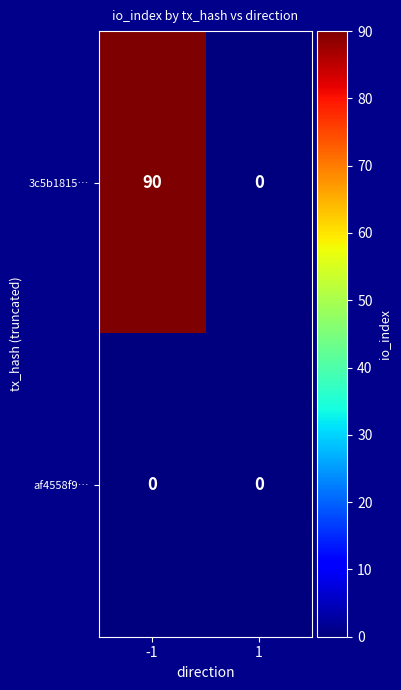

Is it true that af4558f9… equals 0 at 1?

True